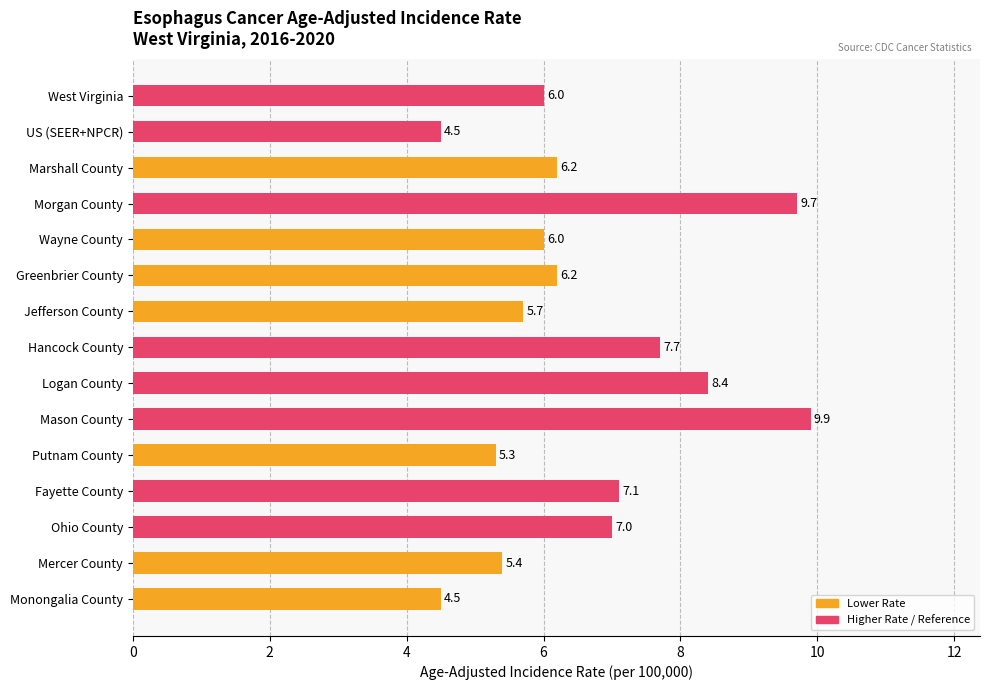

Where is the data nearest to the value 7?

Ohio County